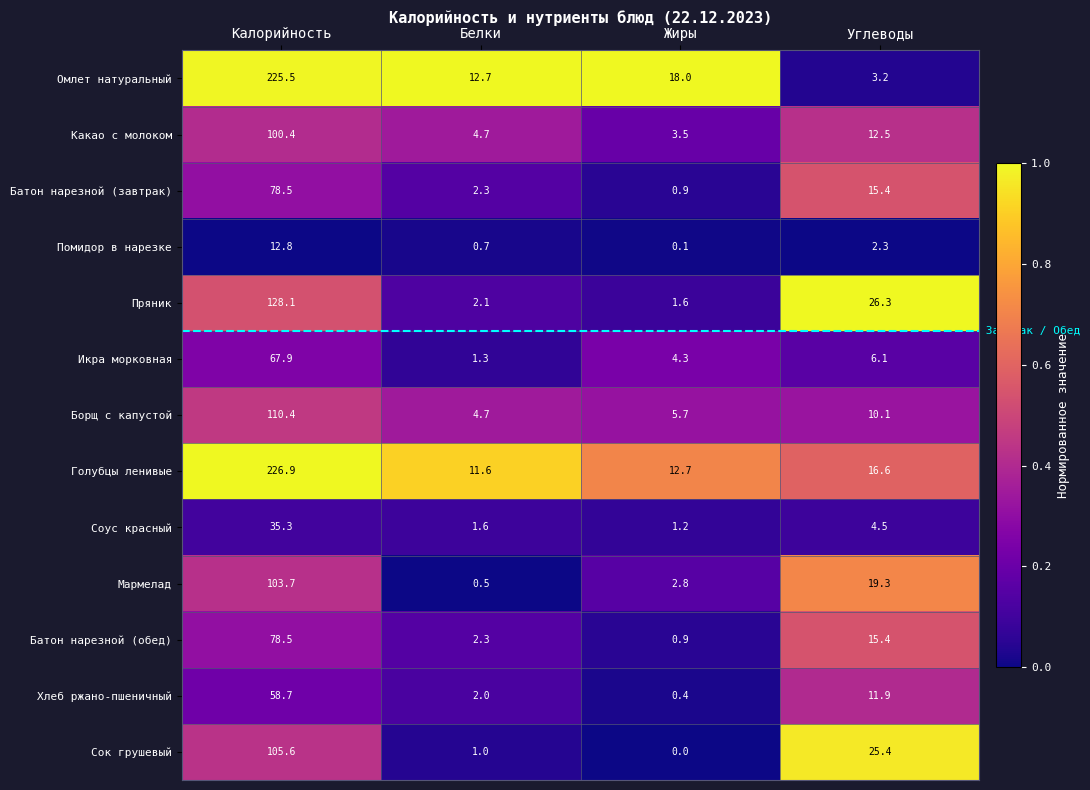

The value of Помидор в нарезке at Калорийность is 12.8. True or false?

True